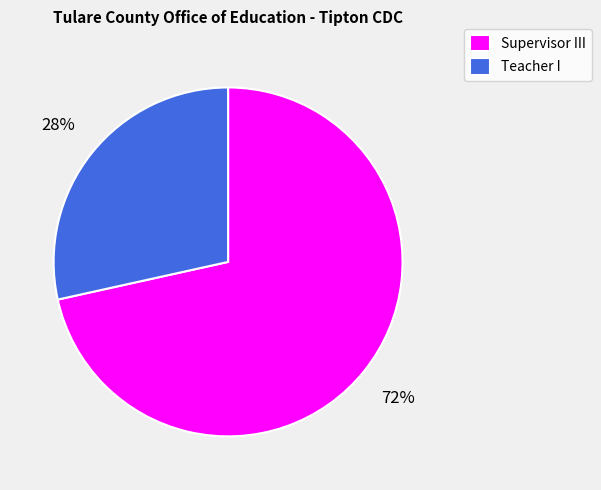

Is the sum of Teacher I and Supervisor III greater than half?

Yes